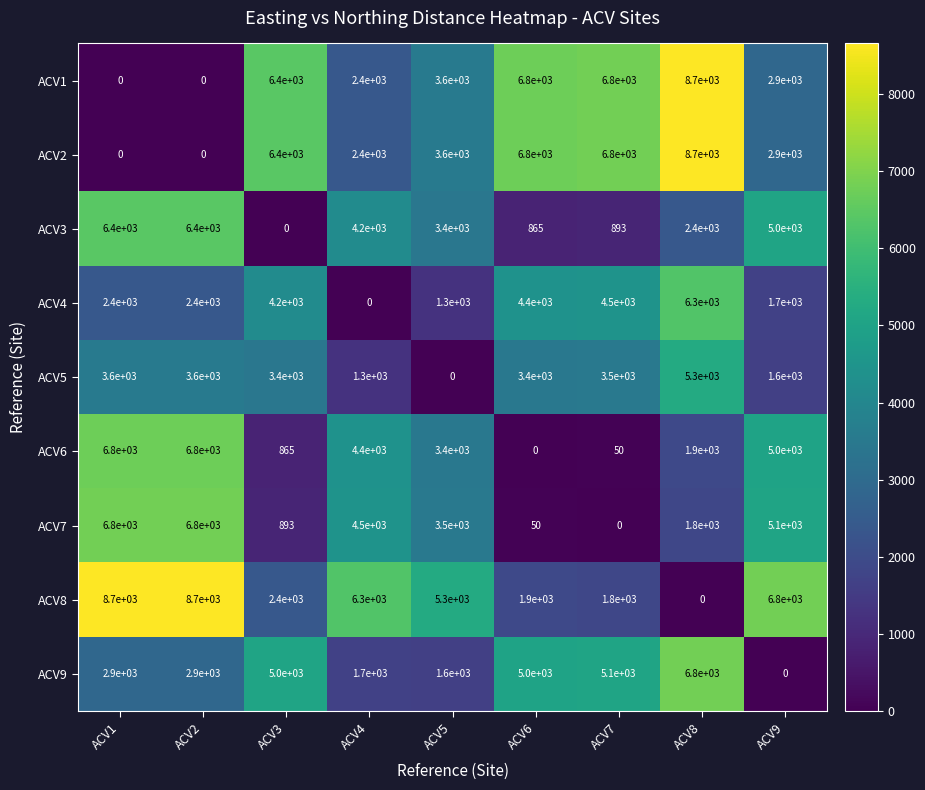

What is the highest value of the ACV4 series?

6300